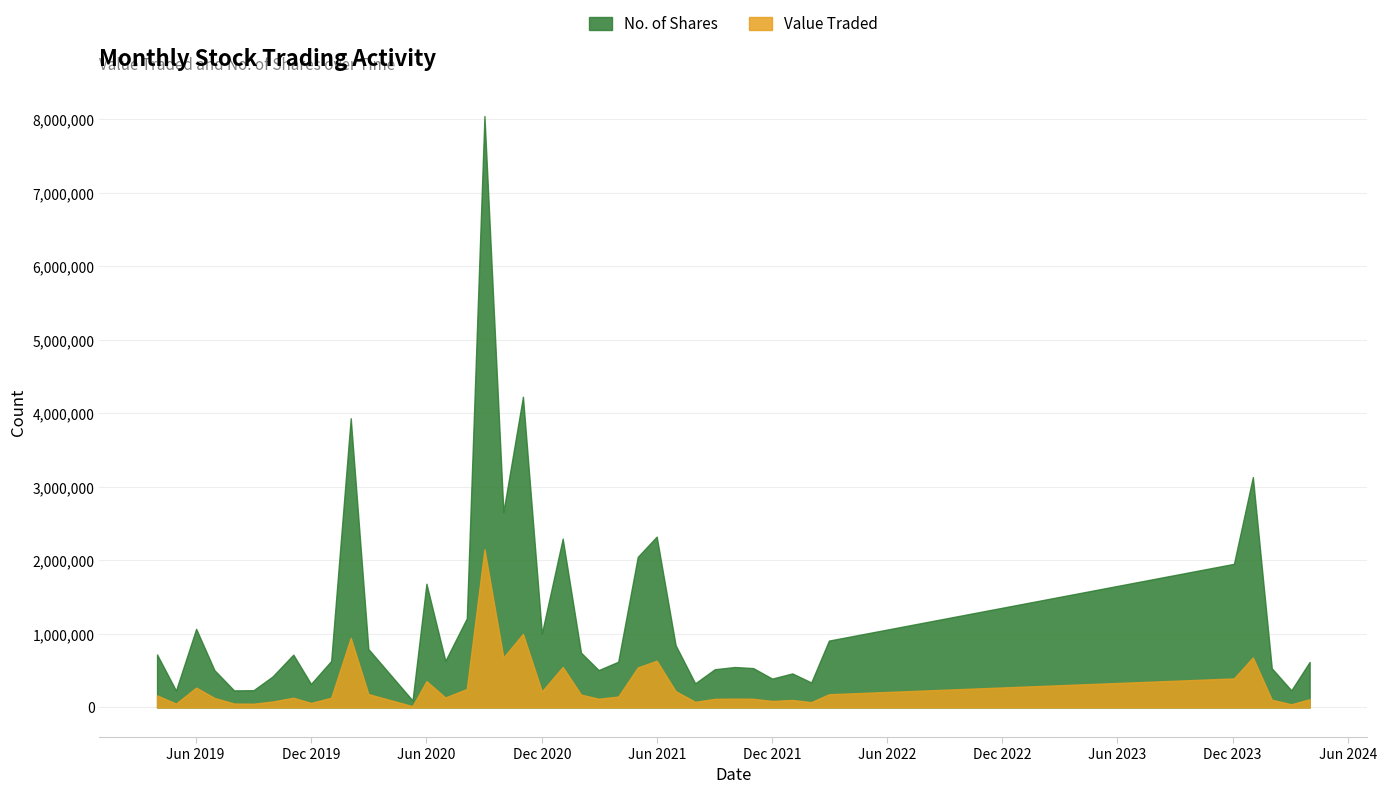

How many lines are shown in the chart?

2